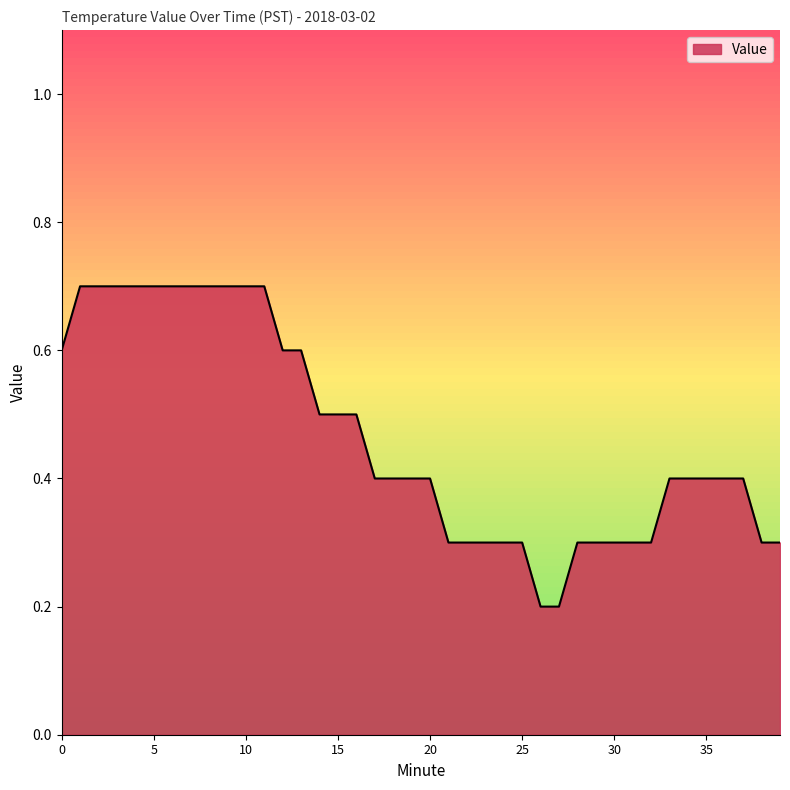

Reading left to right, what are all the values shown in this chart?

0=0.6	1=0.7	2=0.7	3=0.7	4=0.7	5=0.7	6=0.7	7=0.7	8=0.7	9=0.7	10=0.7	11=0.7	12=0.6	13=0.6	14=0.5	15=0.5	16=0.5	17=0.4	18=0.4	19=0.4	20=0.4	21=0.3	22=0.3	23=0.3	24=0.3	25=0.3	26=0.2	27=0.2	28=0.3	29=0.3	30=0.3	31=0.3	32=0.3	33=0.4	34=0.4	35=0.4	36=0.4	37=0.4	38=0.3	39=0.3